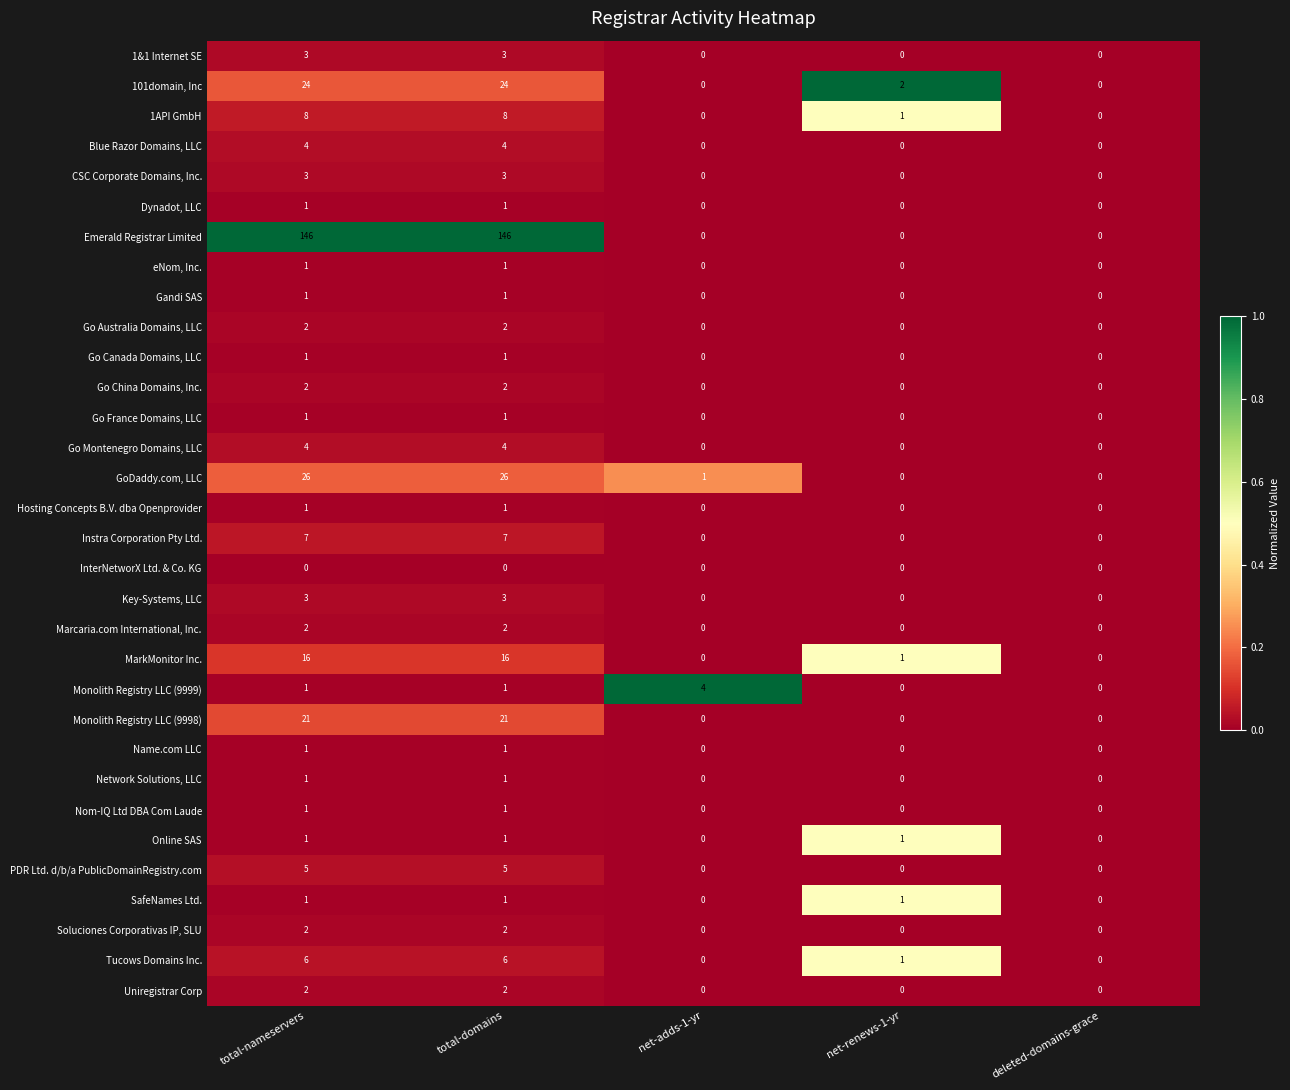

The 1API GmbH series shows 1 at net-renews-1-yr. True or false?

True